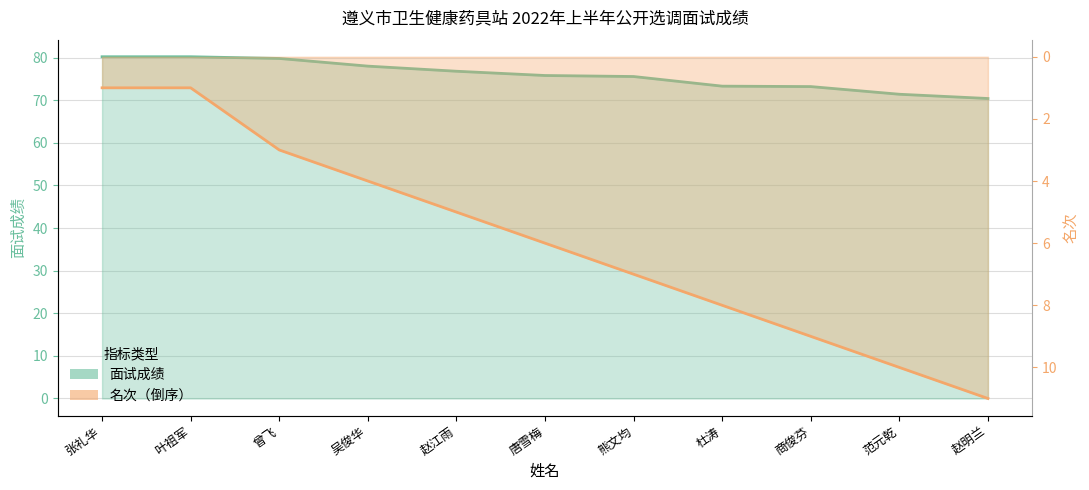

How many data points in 名次 are above 6?

5